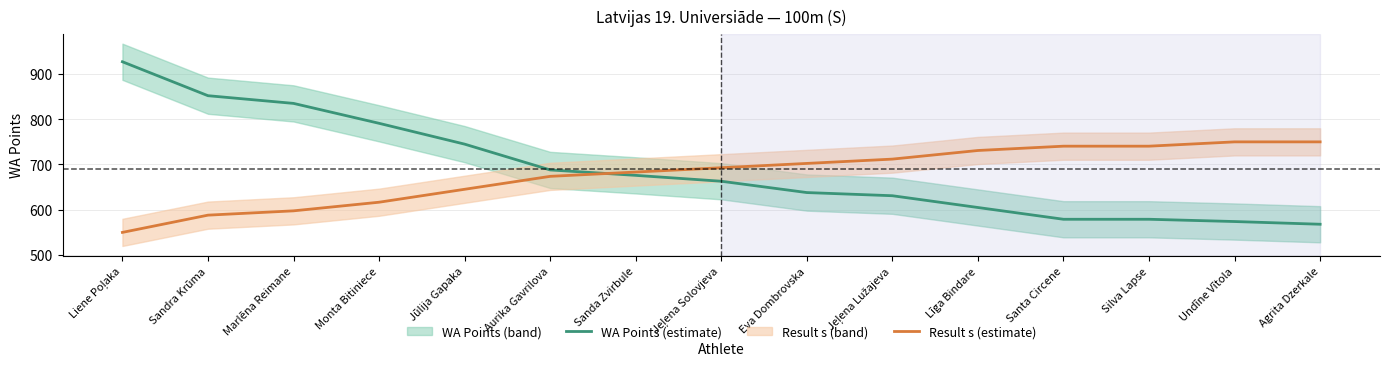

Is it true that Result s (estimate) equals 1047.9 at Undīne Vītola?

False